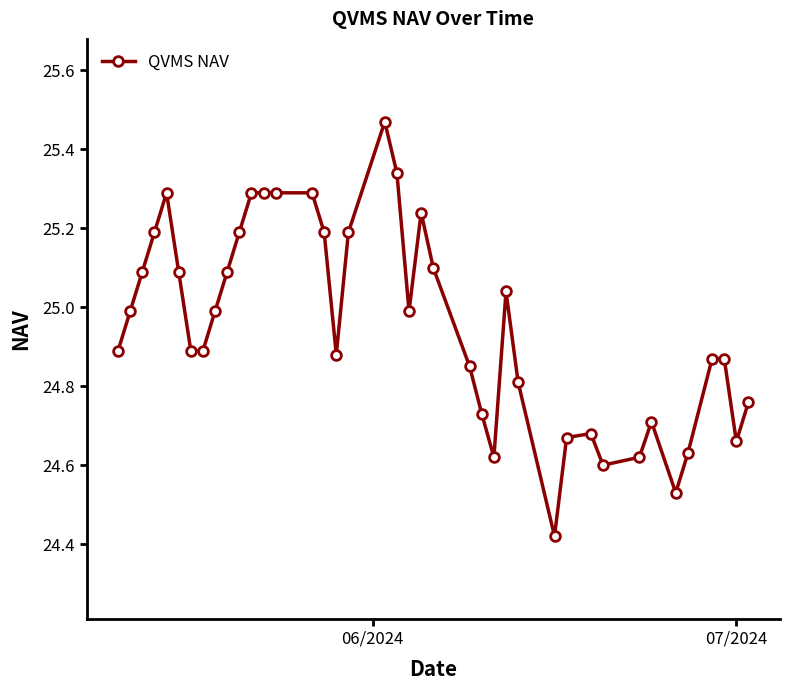

What is the sum of all values?

998.2